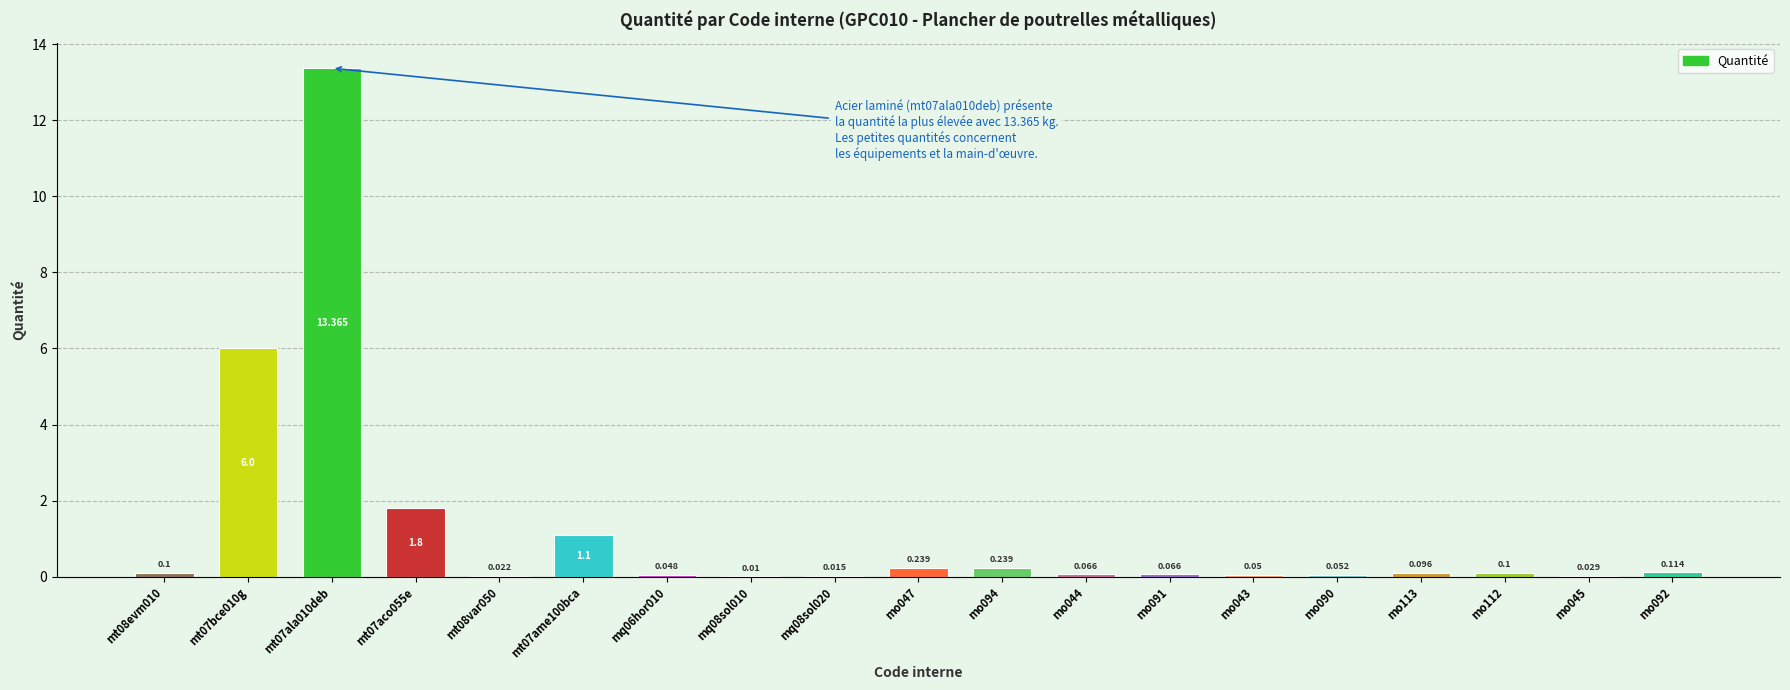

Are the bars horizontal?

No